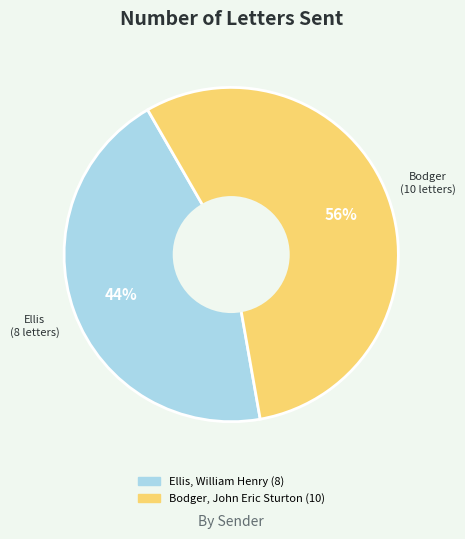

Which has a higher value, Ellis, William Henry or Bodger, John Eric Sturton?

Bodger, John Eric Sturton